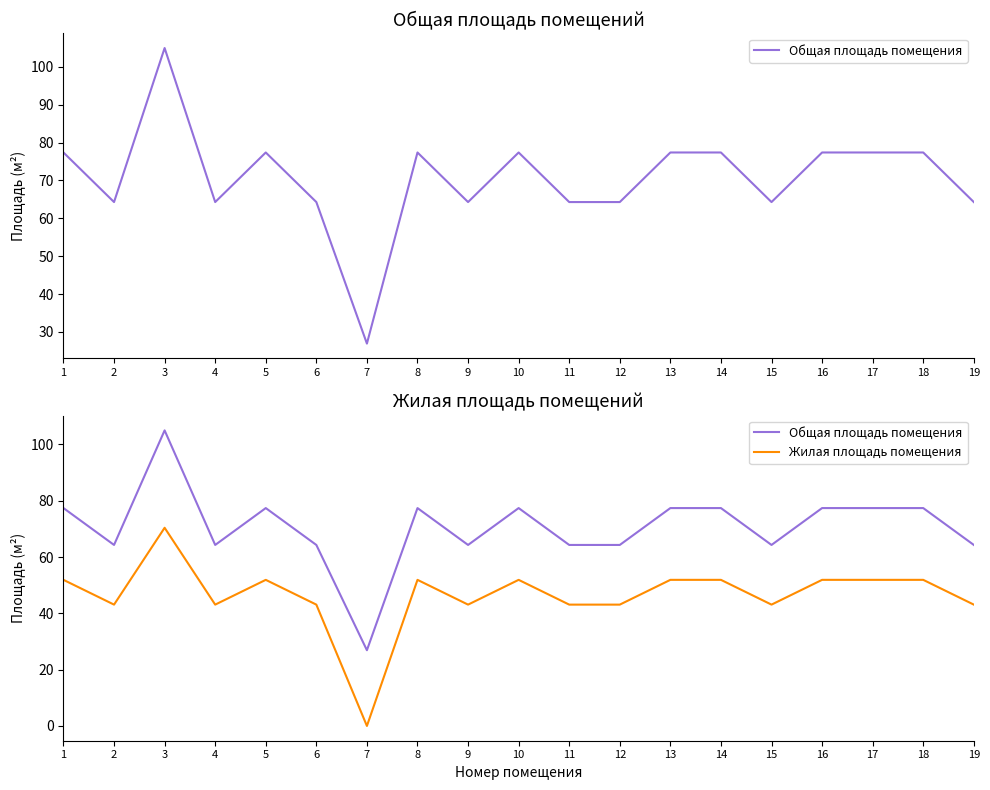

Rank the series by their maximum value, from highest to lowest.

Общая площадь помещения, Жилая площадь помещения